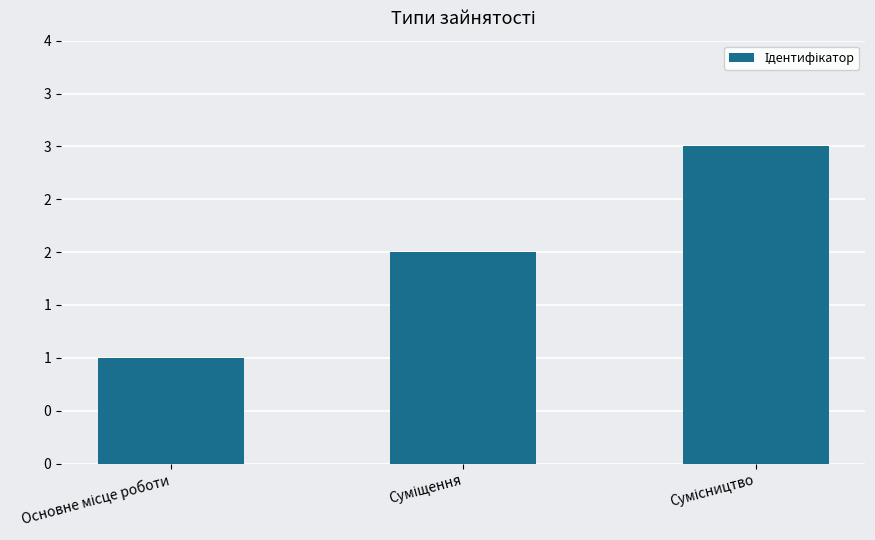

The chart shows a value of 1 at Основне місце роботи. True or false?

False